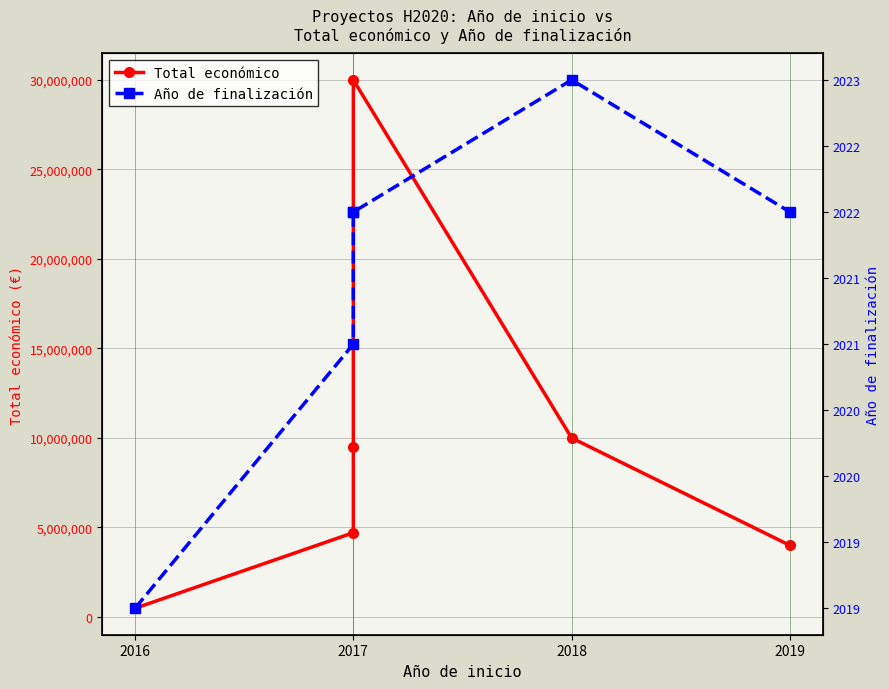

The value of Total económico at 2016 is 707519. True or false?

False